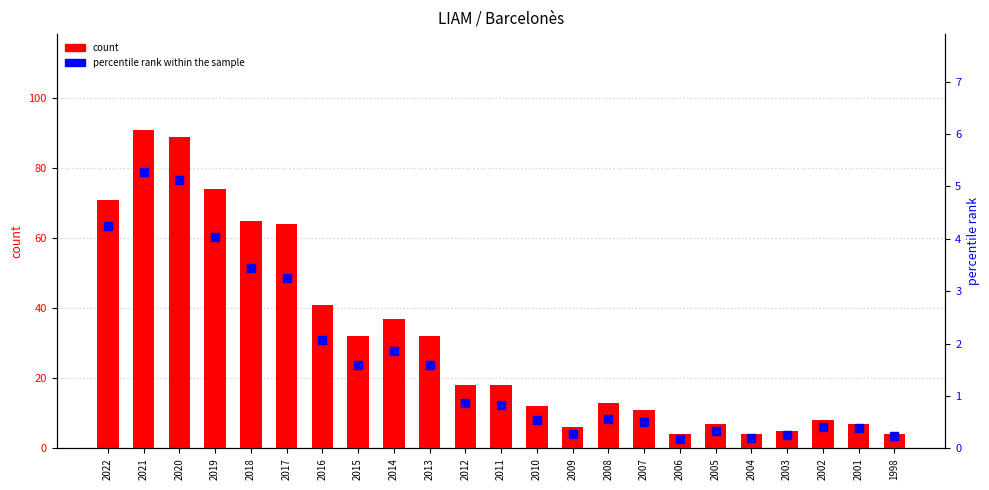

At how many categories does at least one series exceed 90?

1